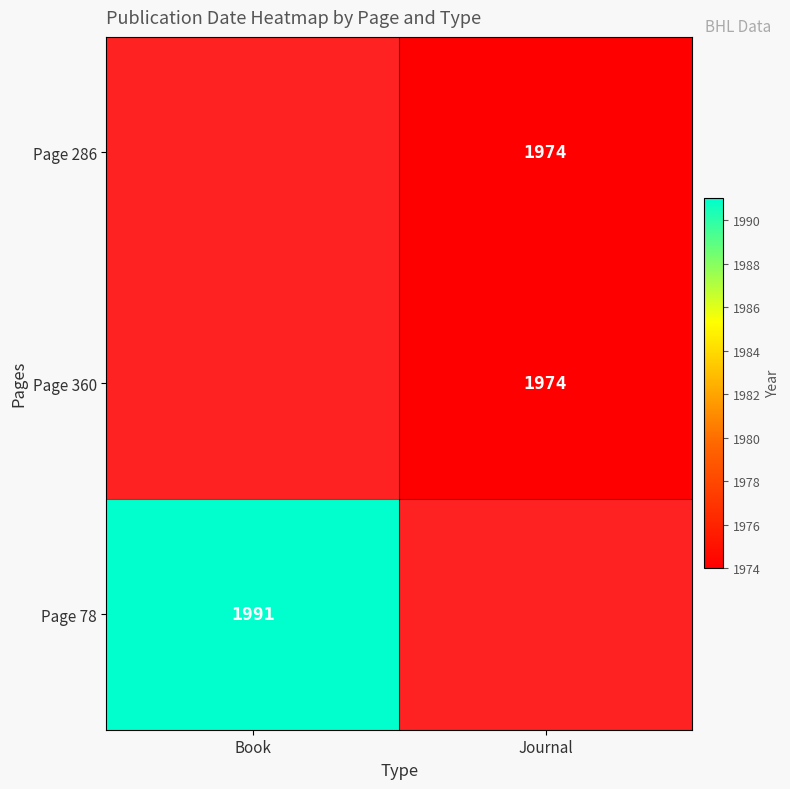

The Page 78 series shows 1991 at Book. True or false?

True